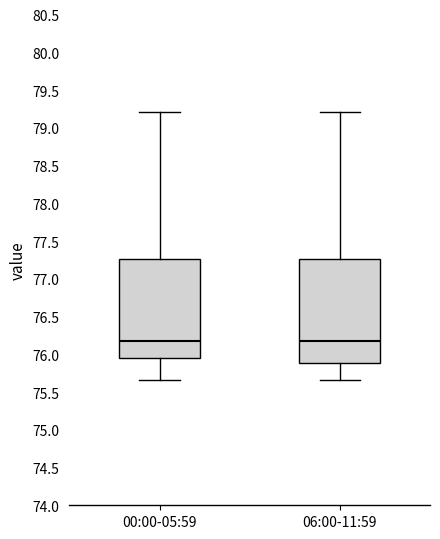

Where is the upper edge of the box for 00:00-05:59 on the y-axis? The values are not printed on the chart, so give them approximately, as read against the axis.

77.25